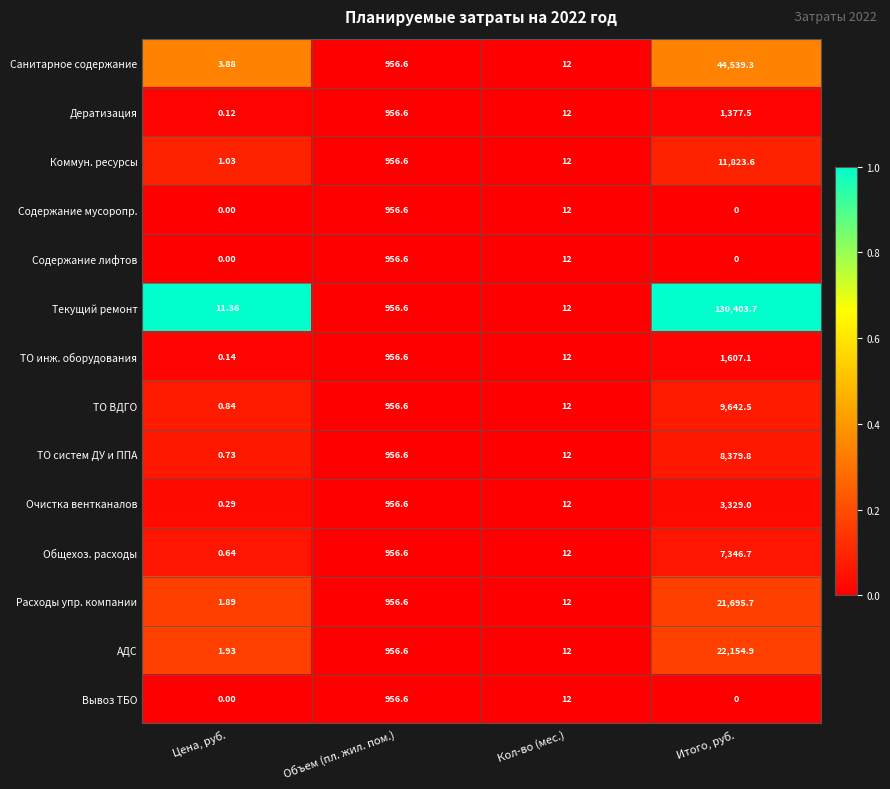

Which series changed the most between Объем (пл. жил. пом.) and Итого, руб.?

Текущий ремонт